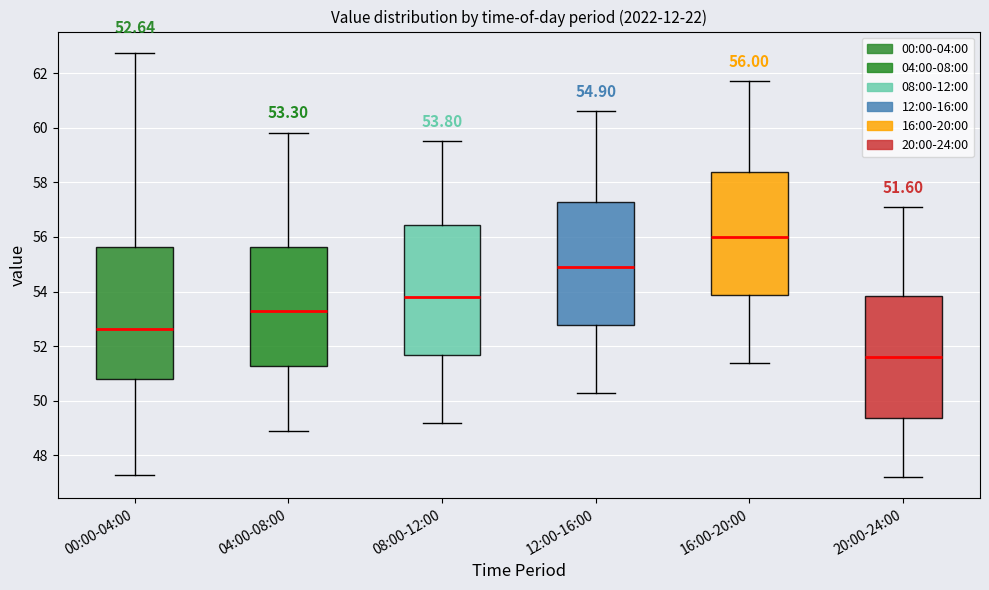

Which box's median line is the highest?

16:00-20:00